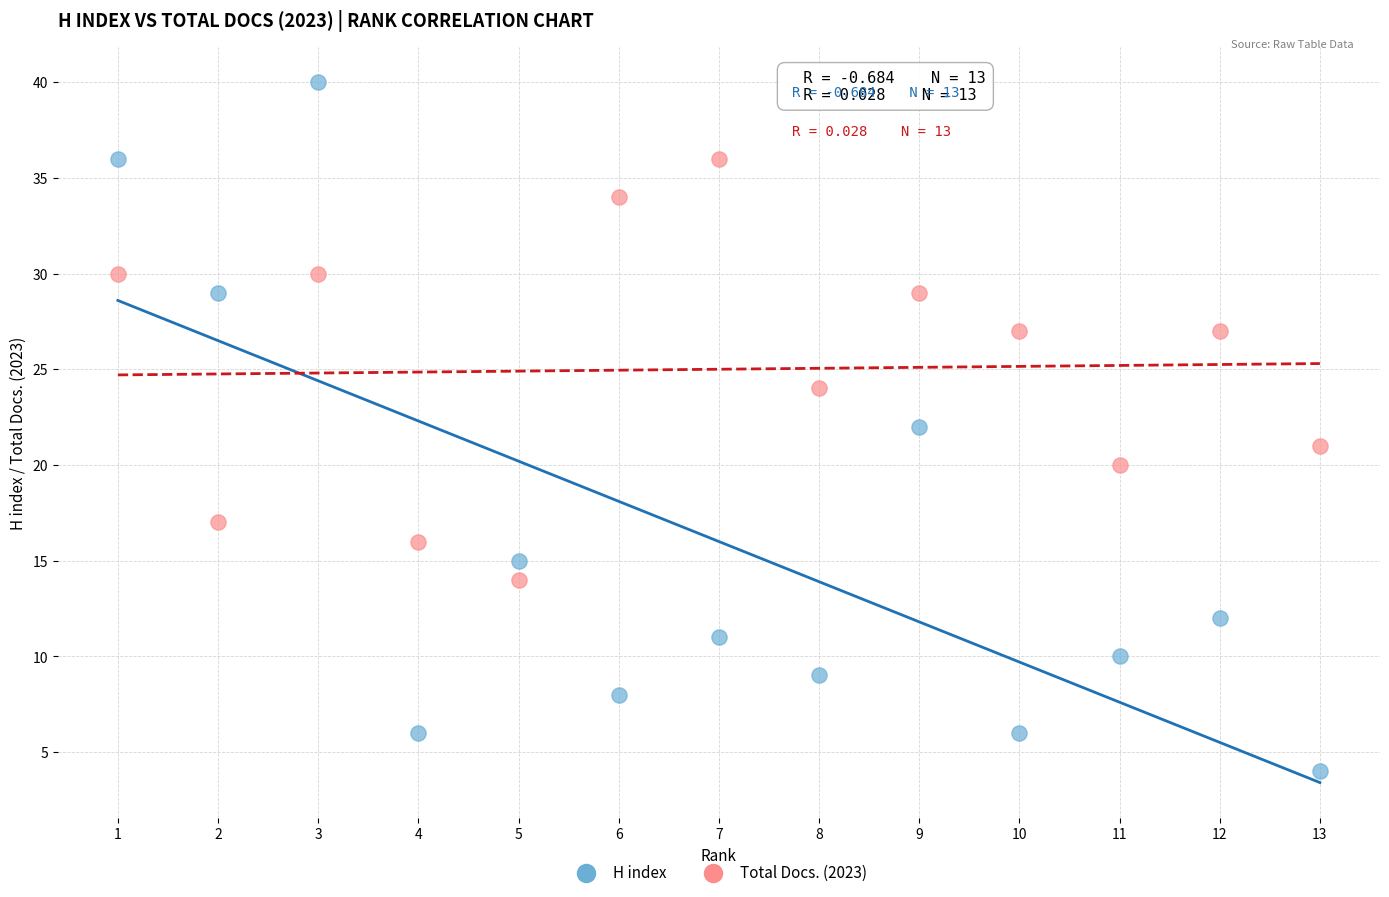

Across all data points, what is the range of Y values (max minus min)?

36